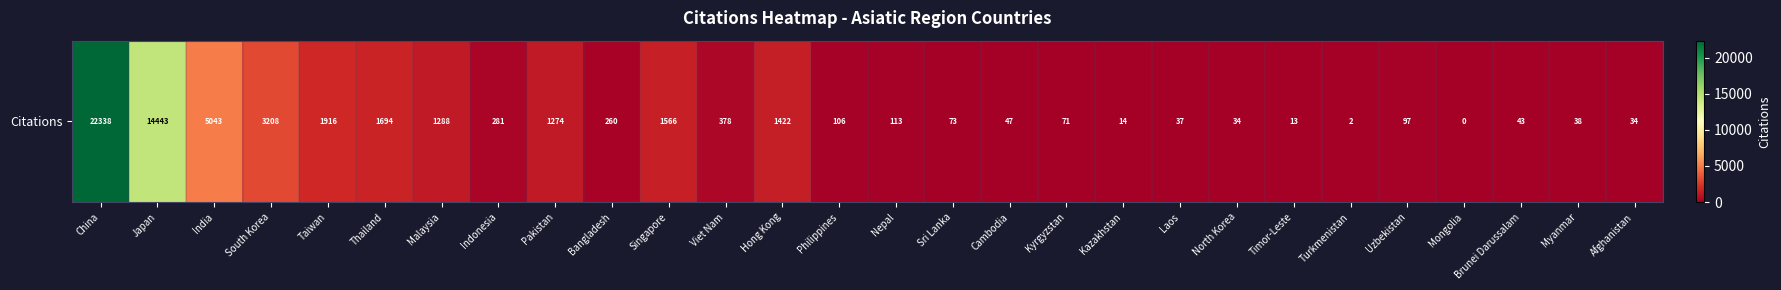

Count the number of categories in the chart.

28